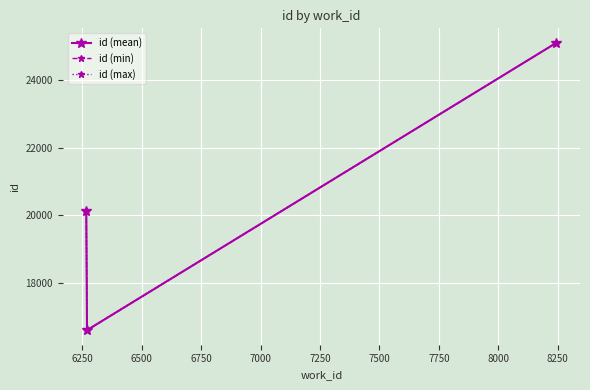

How many values in the id (max) series are below 20132?

1